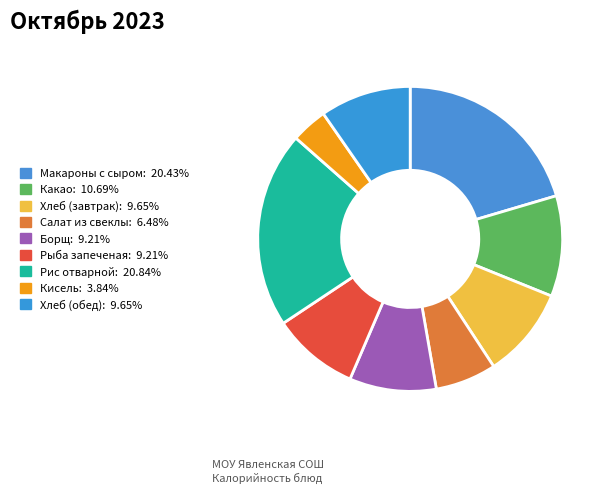

How many slices are in this pie chart?

9